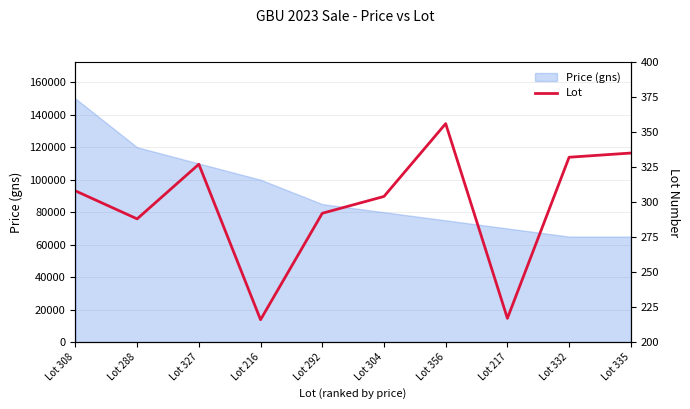

What is the lowest value of the Price (gns) series?

65000